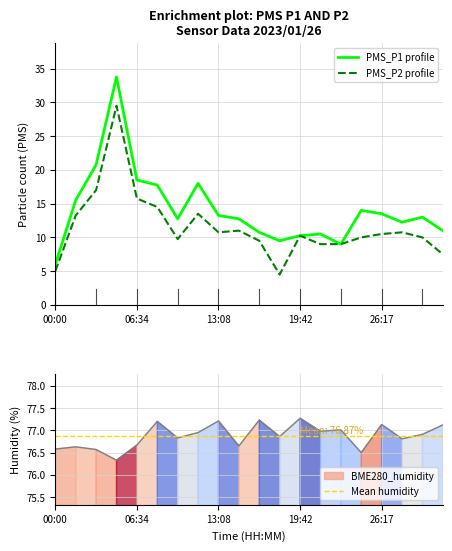

What is the approximate value of PMS_P1 at 11:30?

18.0